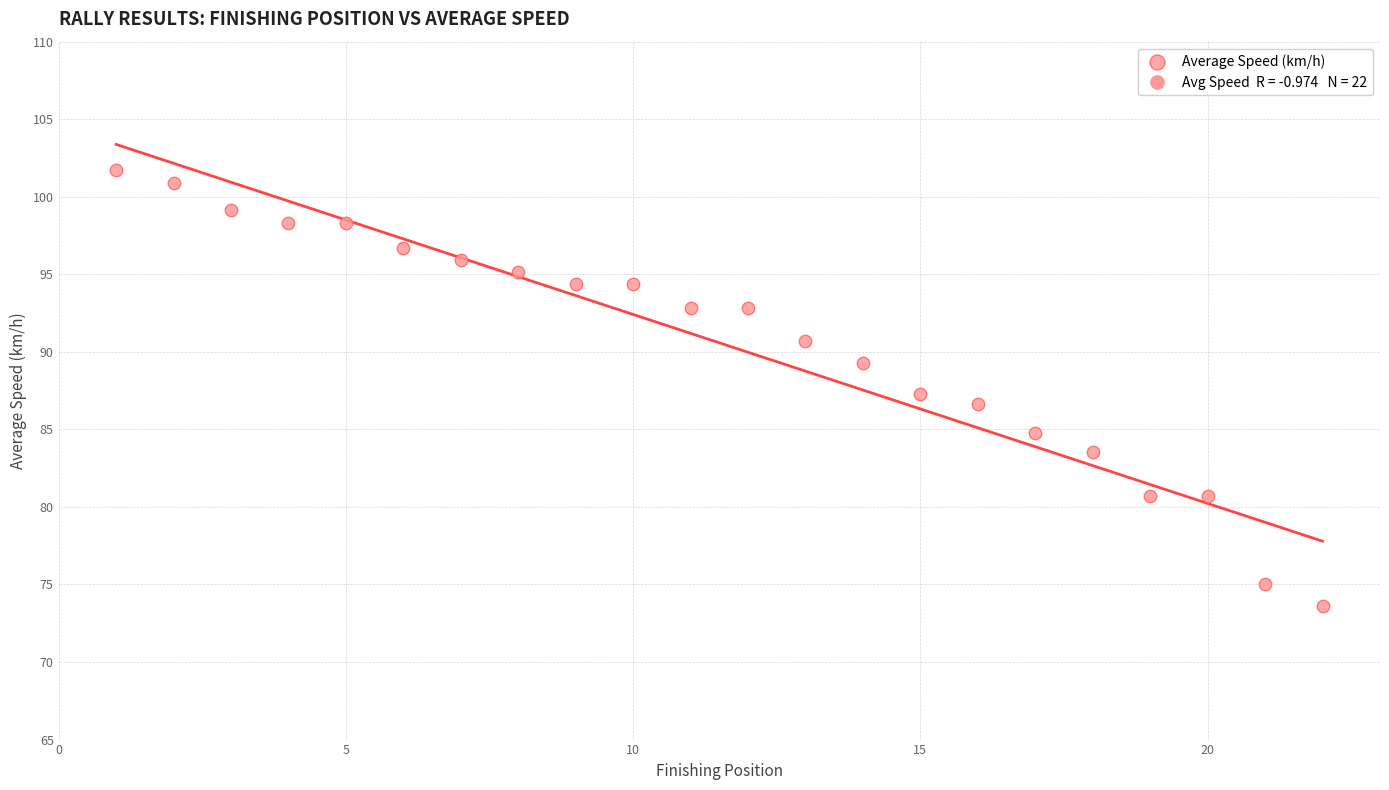

What is the range of X values (max minus min)?

21.0